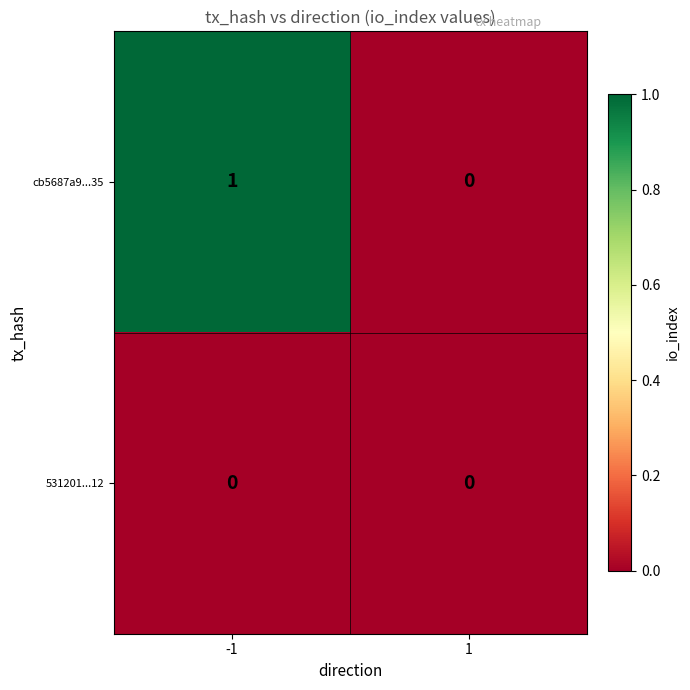

Reading left to right, list all the values displayed in this chart.

cb5687a9...35: 1	0
531201...12: 0	0